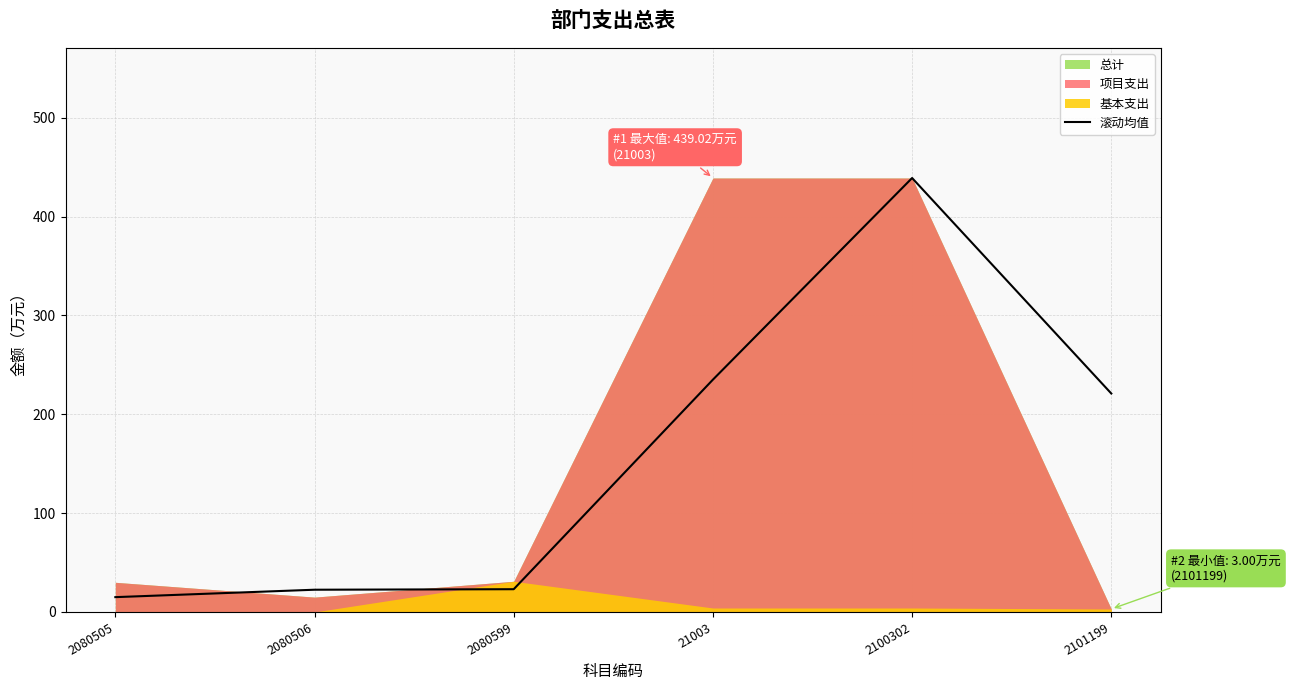

The value of 滚动均值 at 2101199 is 221.0. True or false?

True